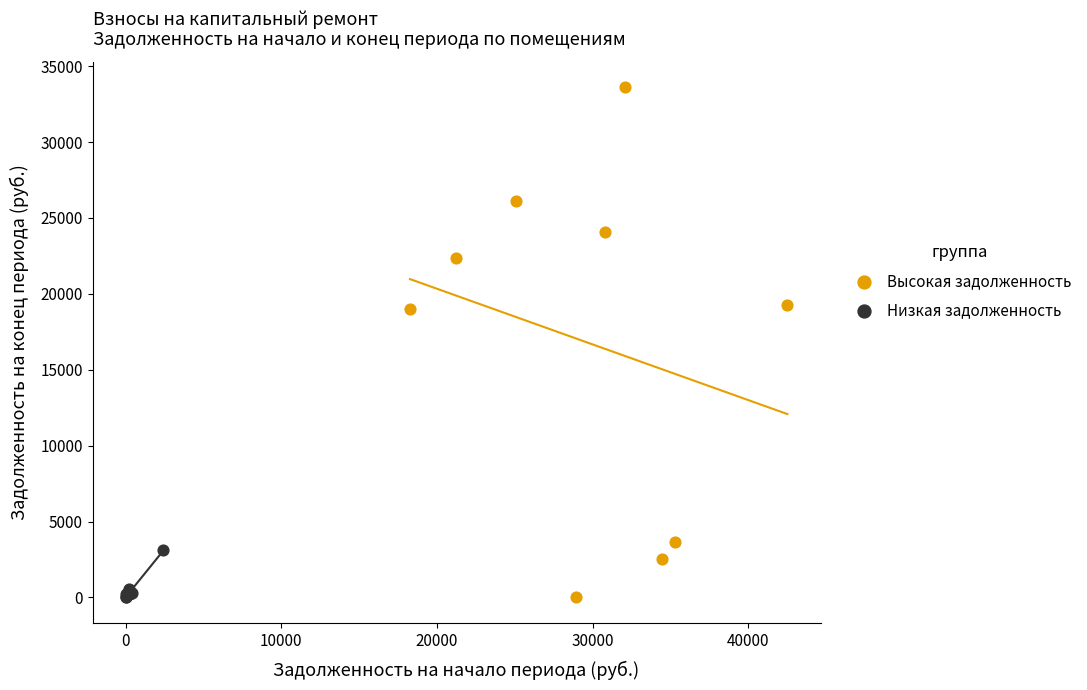

Which series has the widest spread of Y values?

Высокая задолженность